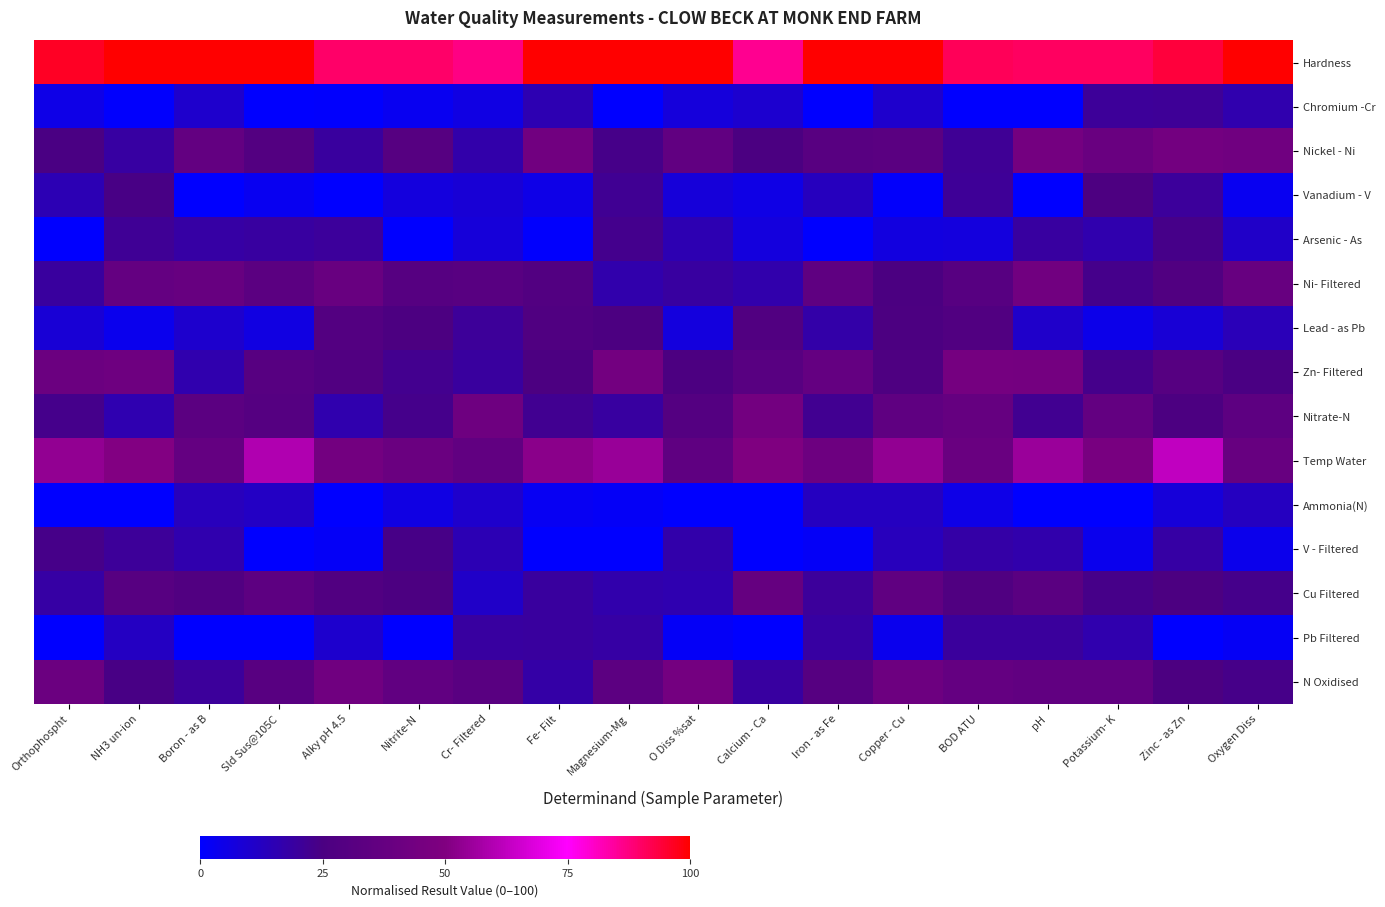

What is the total value across all series at Sld Sus@105C?

387.6